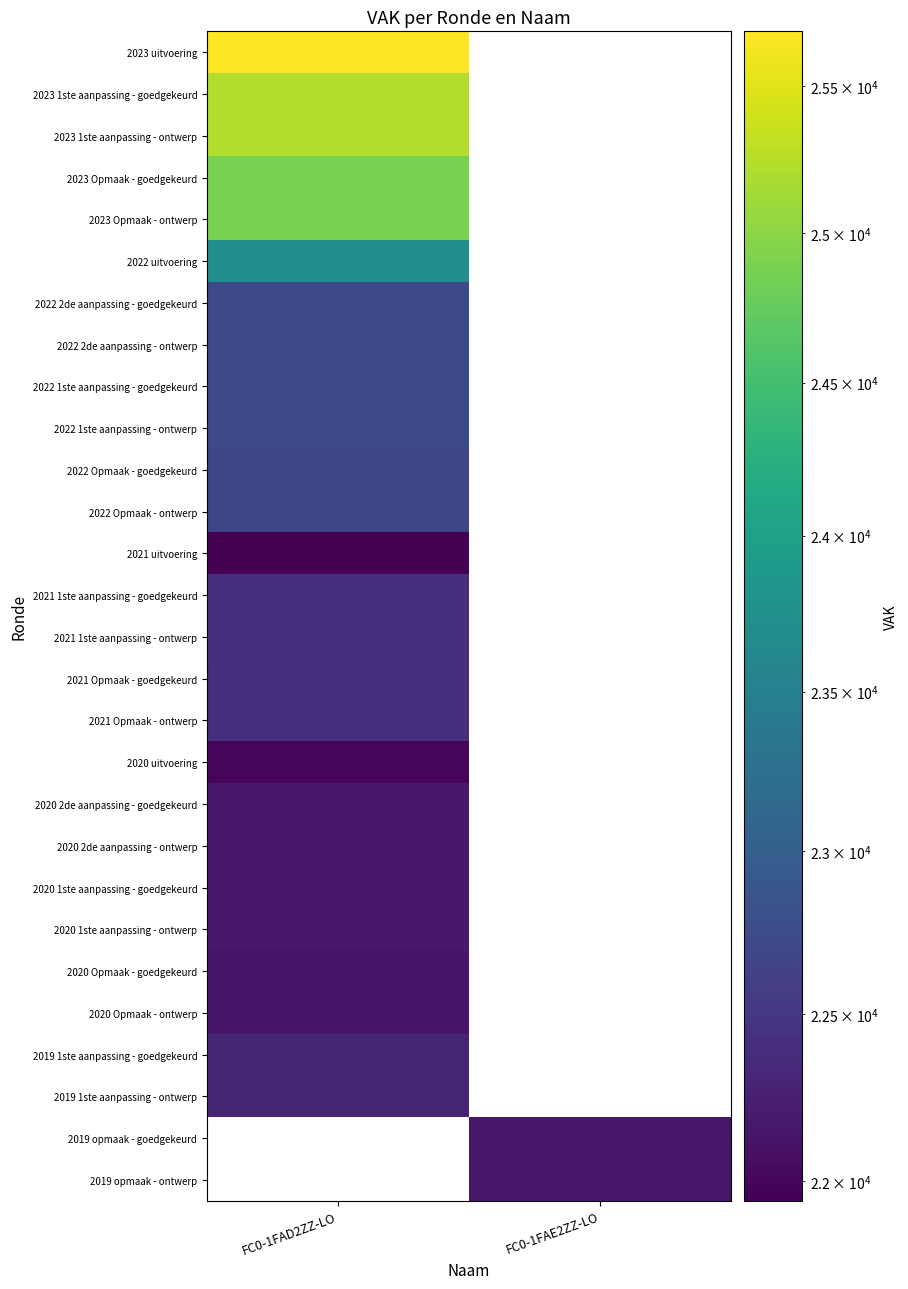

How many categories are shown in the chart?

2